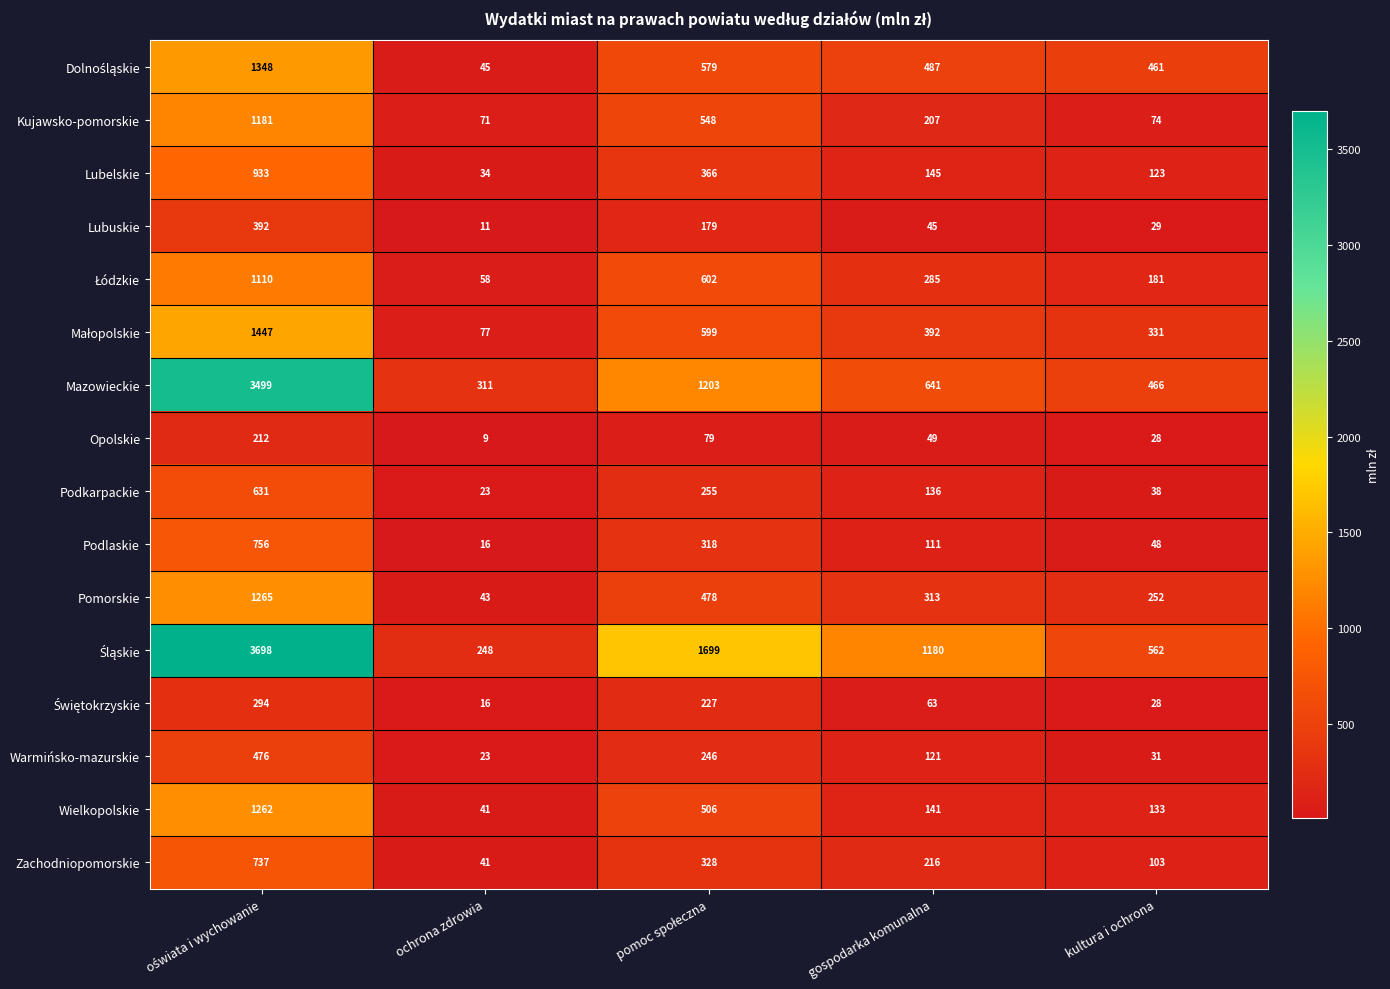

The Mazowieckie series shows 804 at kultura i ochrona. True or false?

False